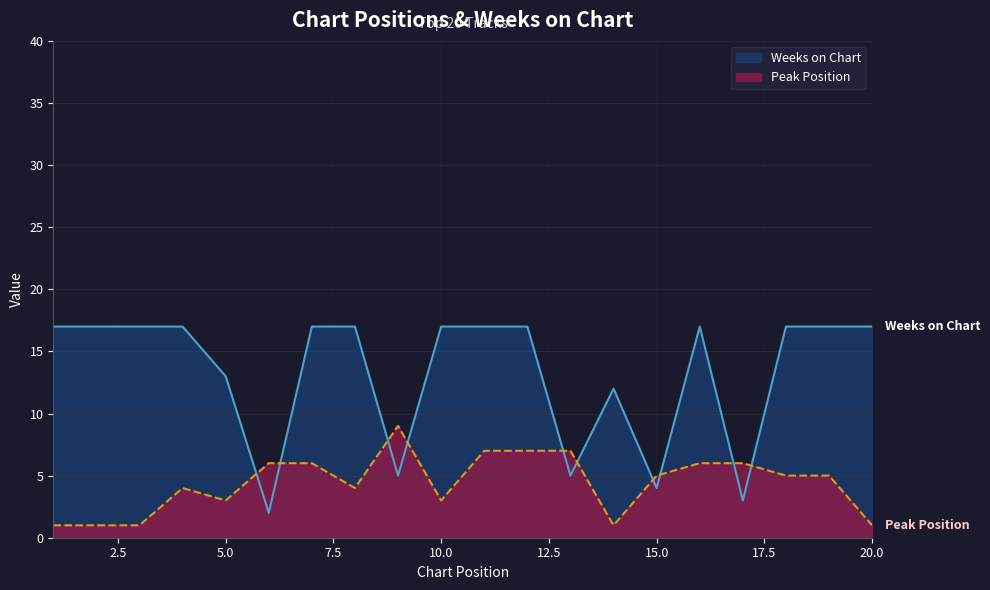

Where do Peak Position and Weeks on Chart first cross each other?

5 and 6